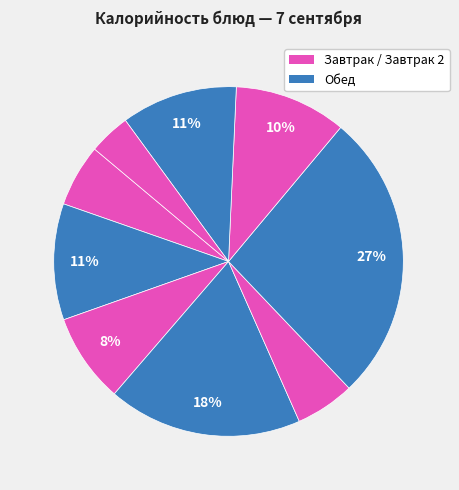

How many slices are in this pie chart?

9